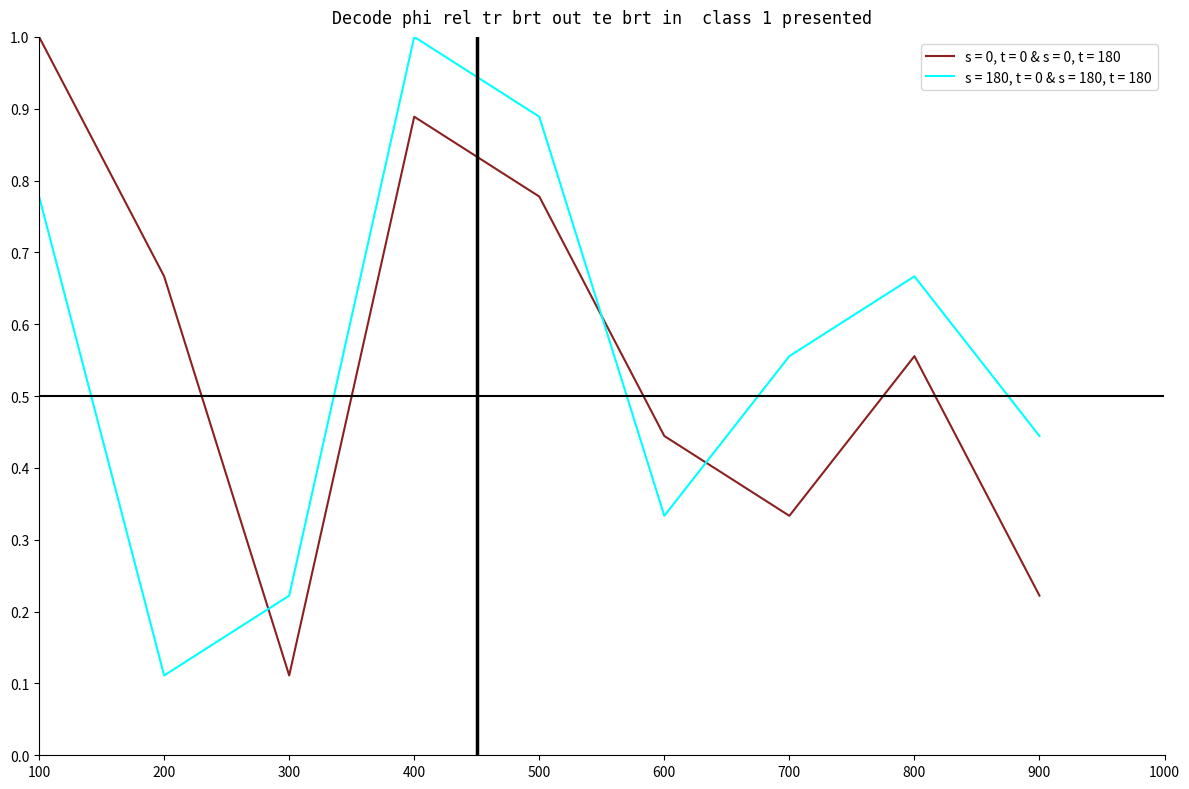

What is the greatest value displayed?

1.0